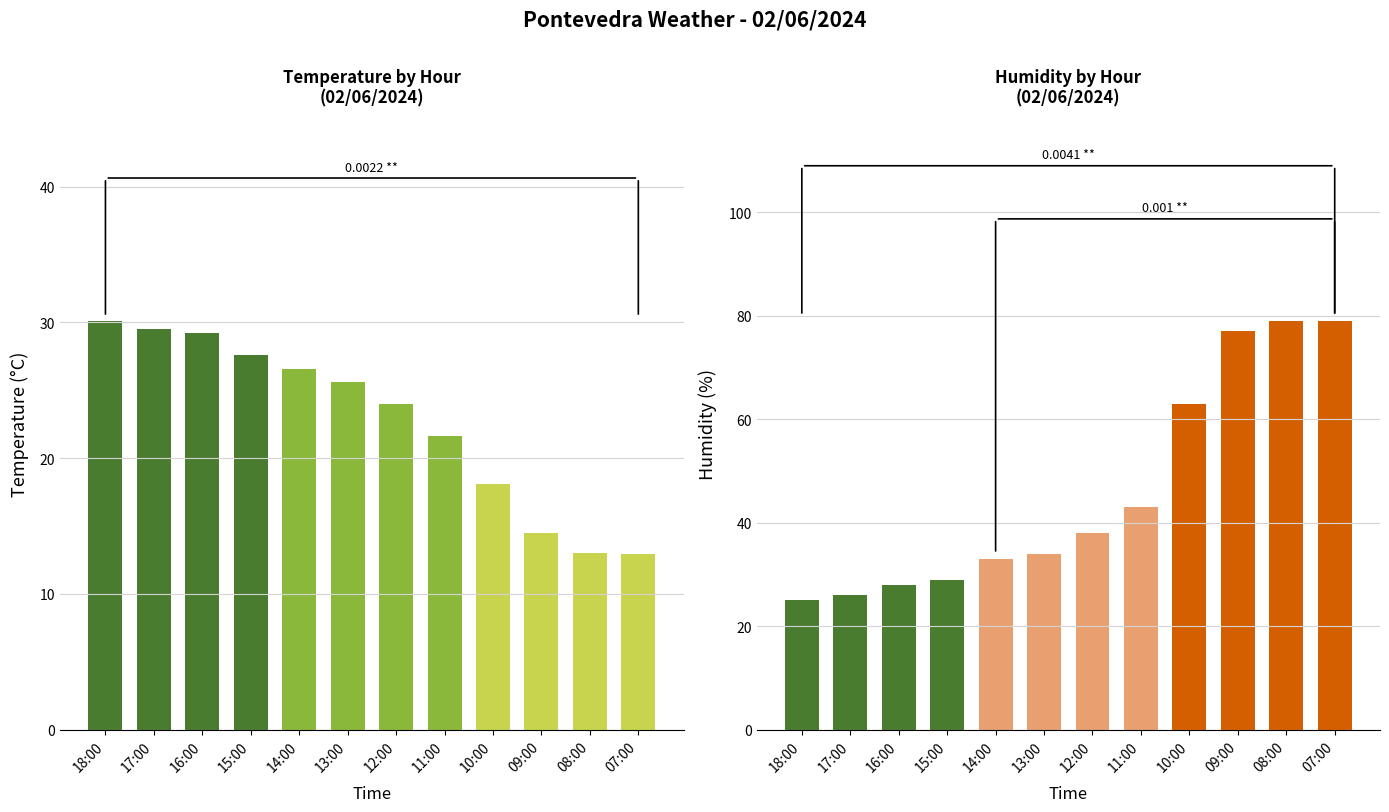

What is the label of the 4th bar from the right?

10:00